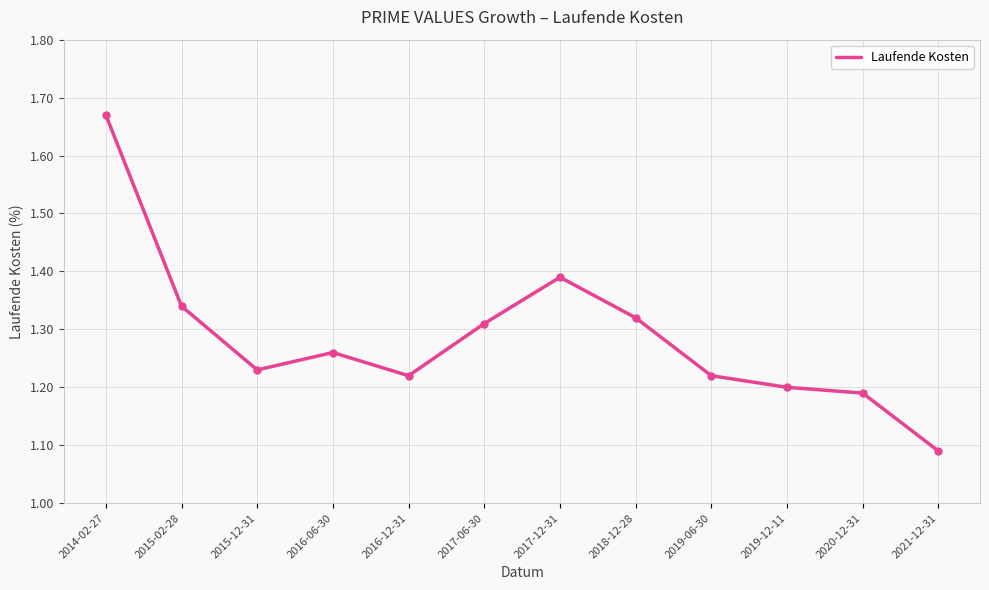

Which has a higher value, 2015-12-31 or 2019-06-30?

2015-12-31